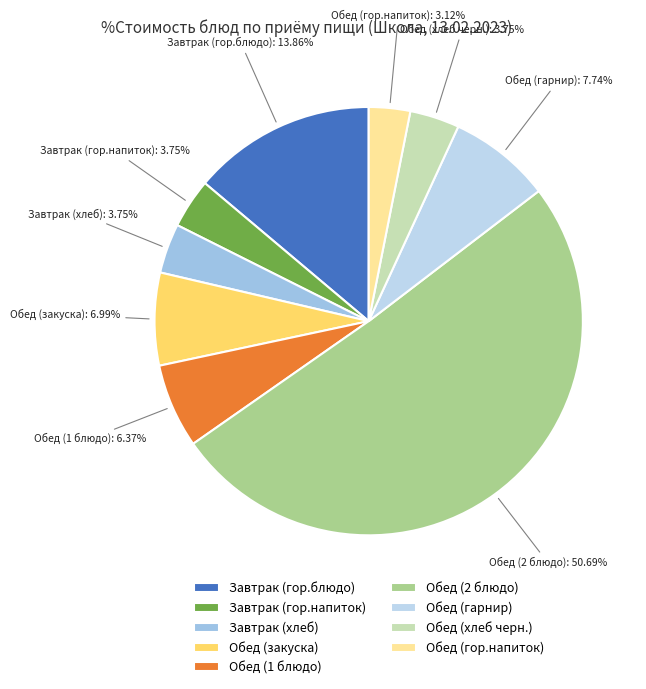

To the nearest percent, what portion does Обед (гор.напиток) represent?

3%